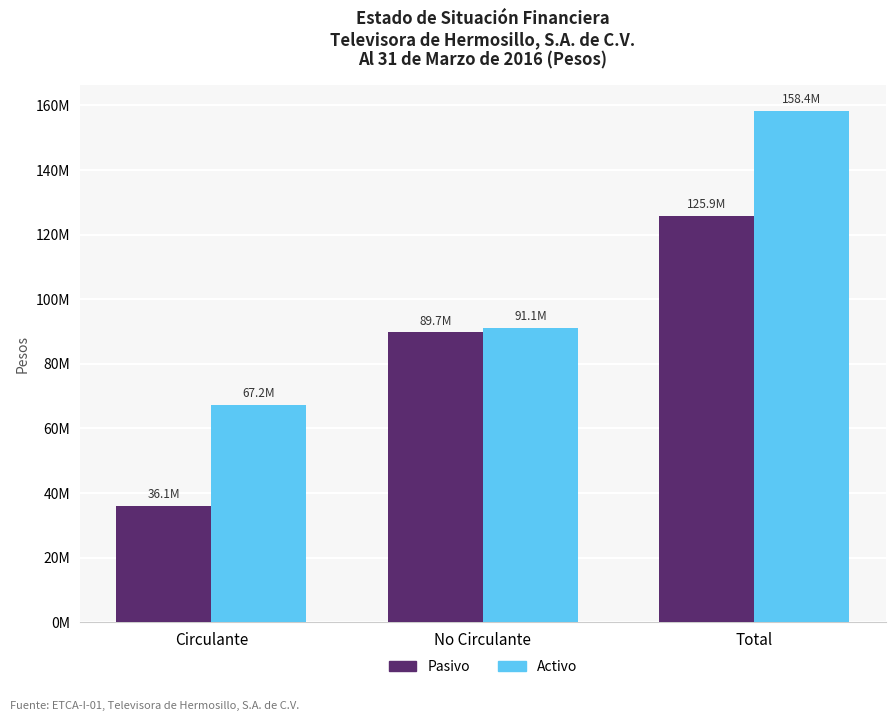

Rank the series by their maximum value, from lowest to highest.

Pasivo, Activo